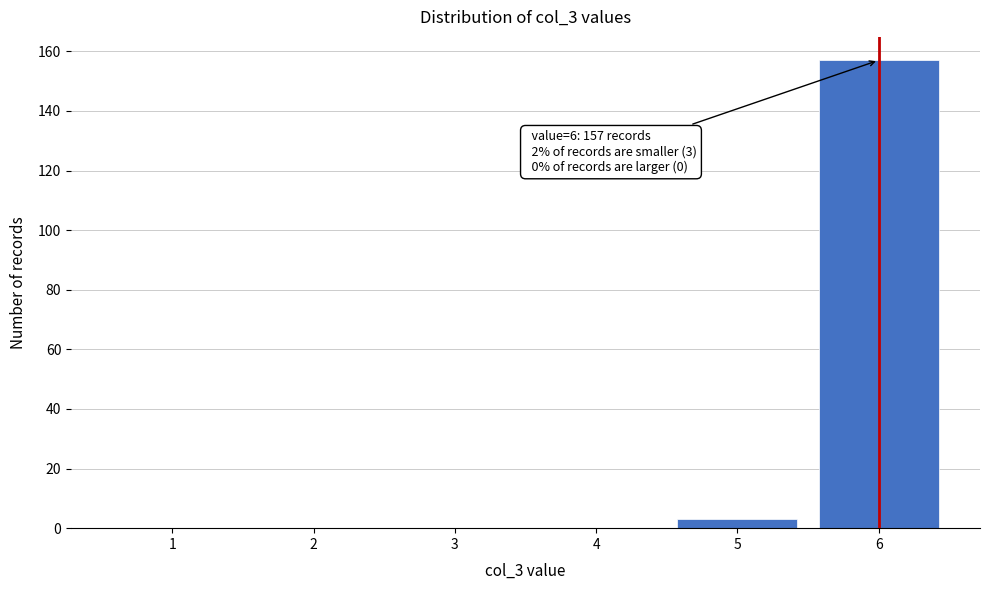

Reading left to right, list all the values displayed in this chart.

1=0	2=0	3=0	4=0	5=3	6=157